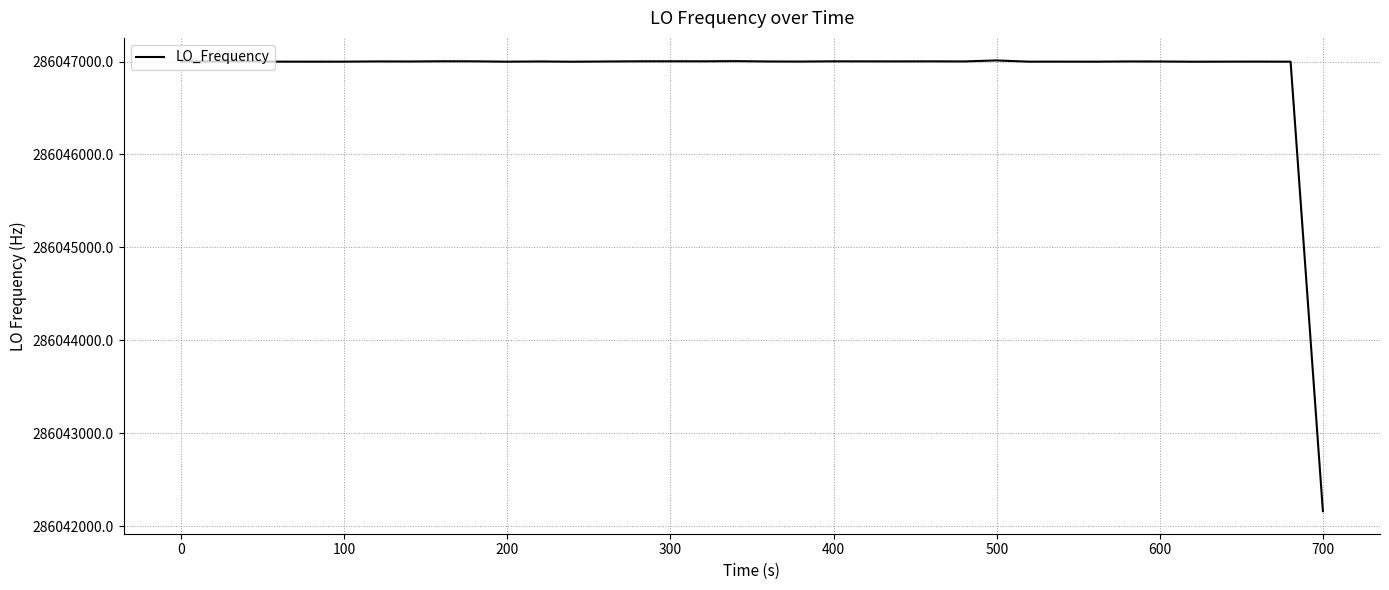

What is the greatest value displayed?

286047011.9